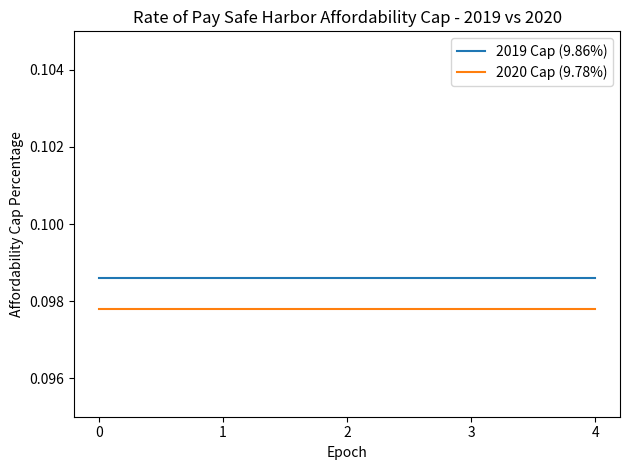

Is the value of 2020 Cap (9.78%) at 1 greater than the value of 2019 Cap (9.86%) at 1?

No